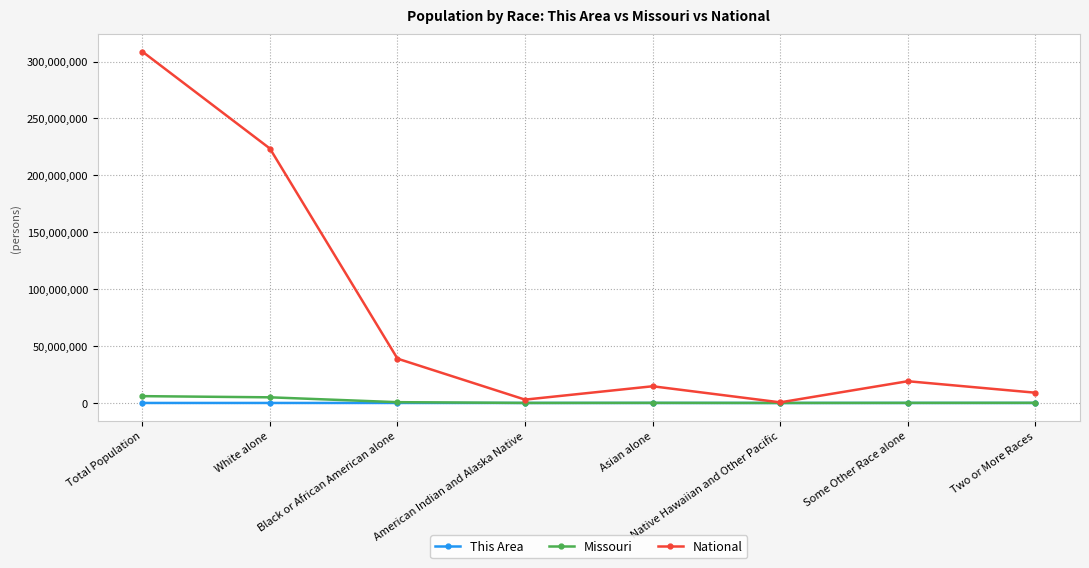

What is the label of the 1st point from the right?

Two or More Races